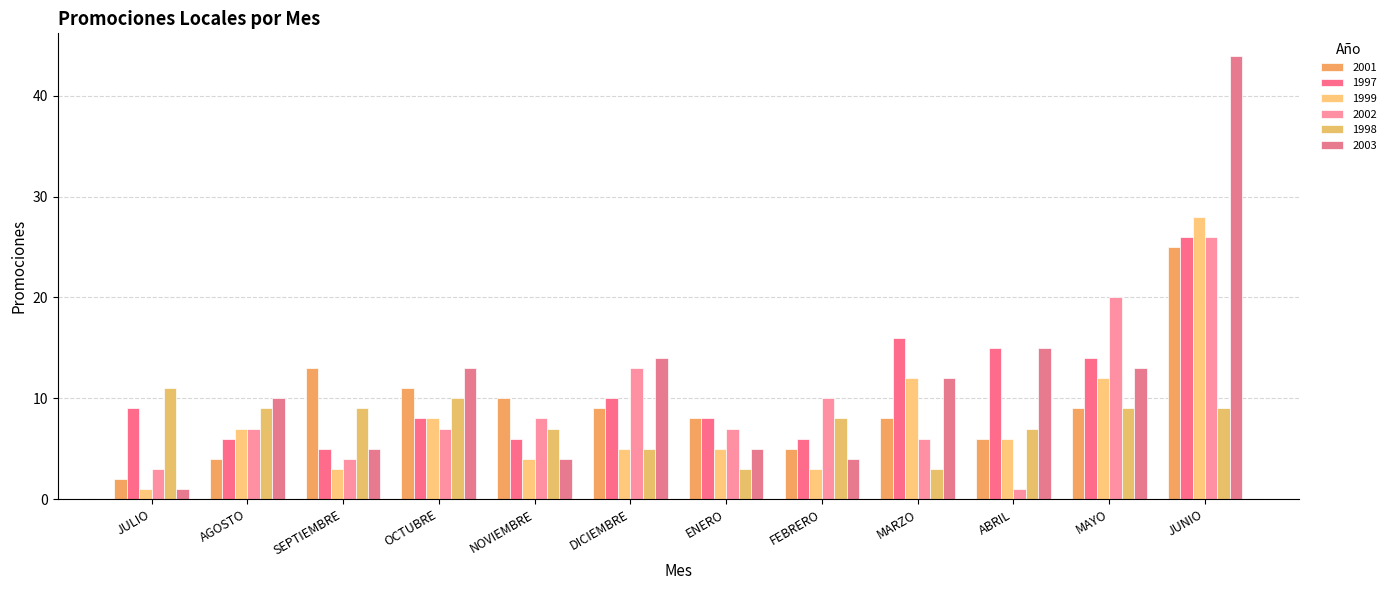

What is the minimum value for 2003?

1